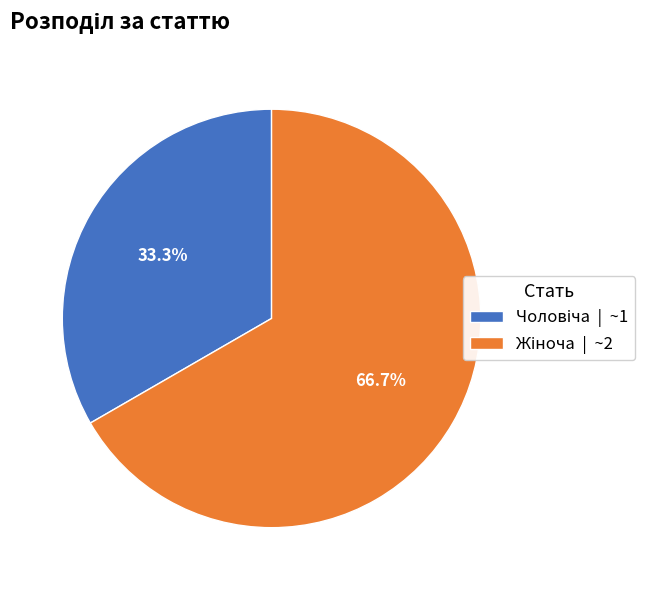

Does any single category account for the majority?

Yes